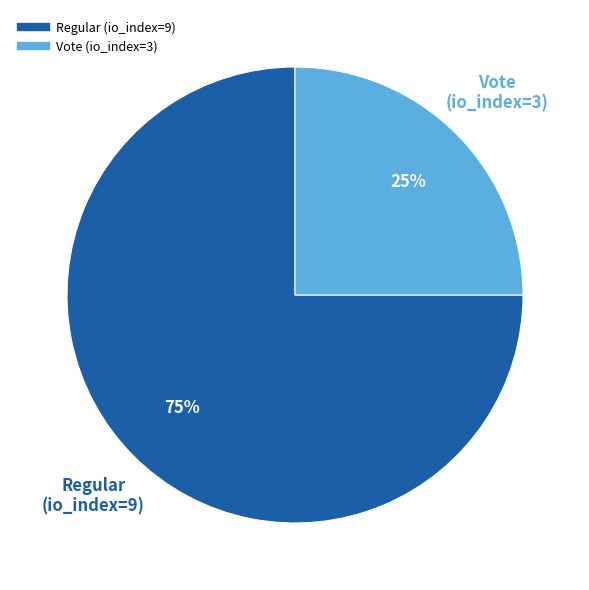

Combined, do Vote (io_index=3) and Regular (io_index=9) account for over 50%?

Yes